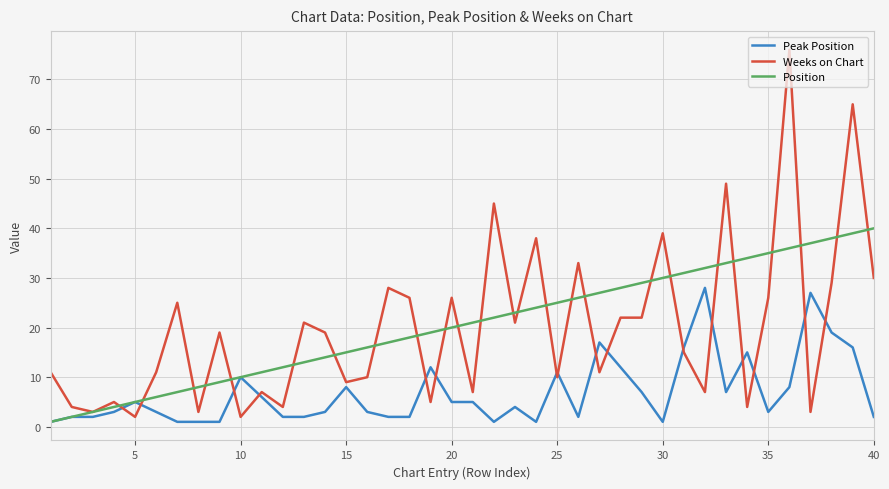

List the series in order of their peak value, lowest first.

Peak Position, Position, Weeks on Chart